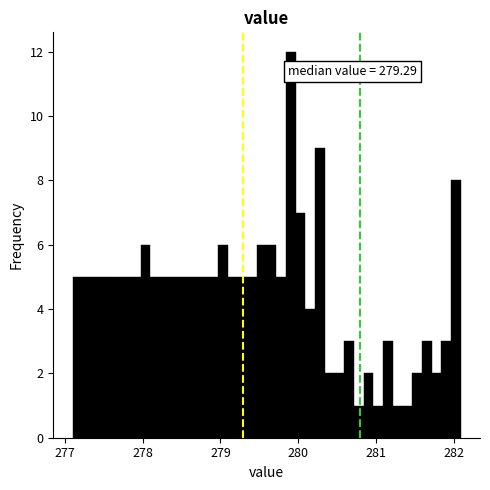

Around what value on the x-axis is the tallest bar? Give the approximate position of its centre, as read against the axis.

279.9